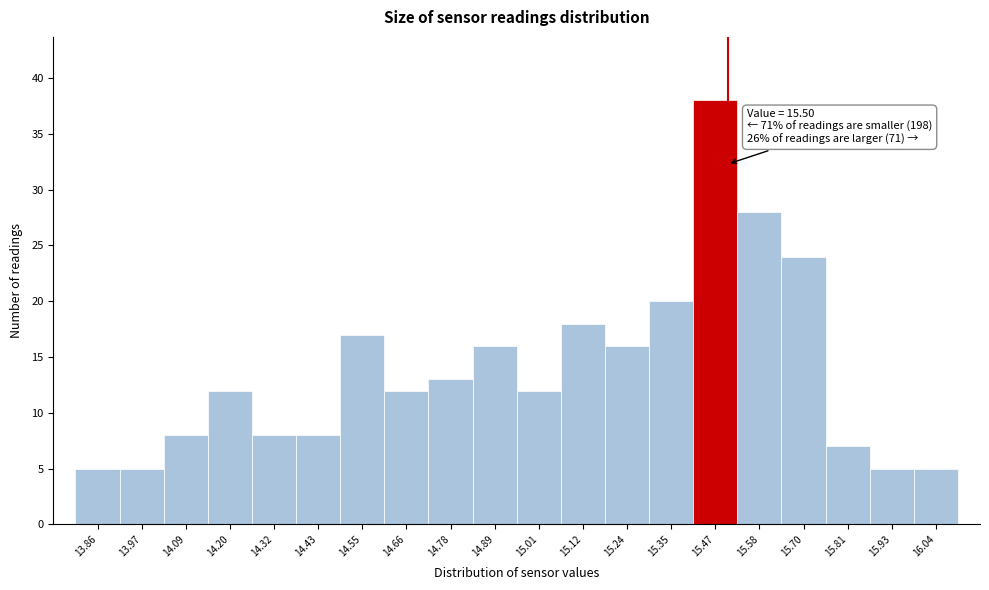

Over which range of the x-axis is the bar tallest?

15.410 to 15.525